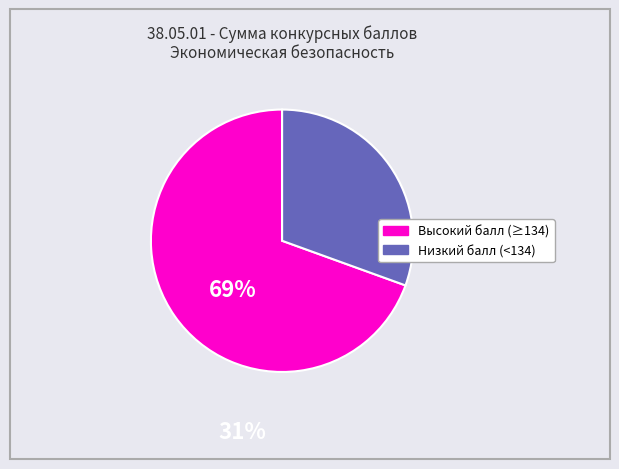

Is there a majority slice in this chart?

Yes